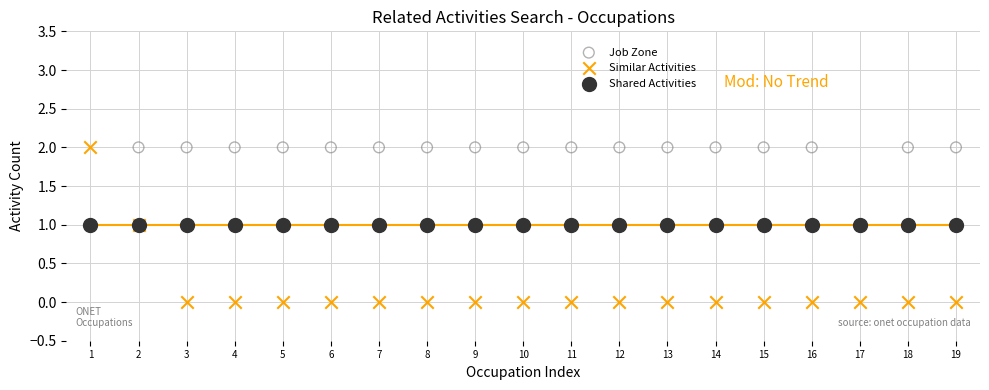

What are all the series names shown in the legend?

Job Zone, Similar Activities, Shared Activities